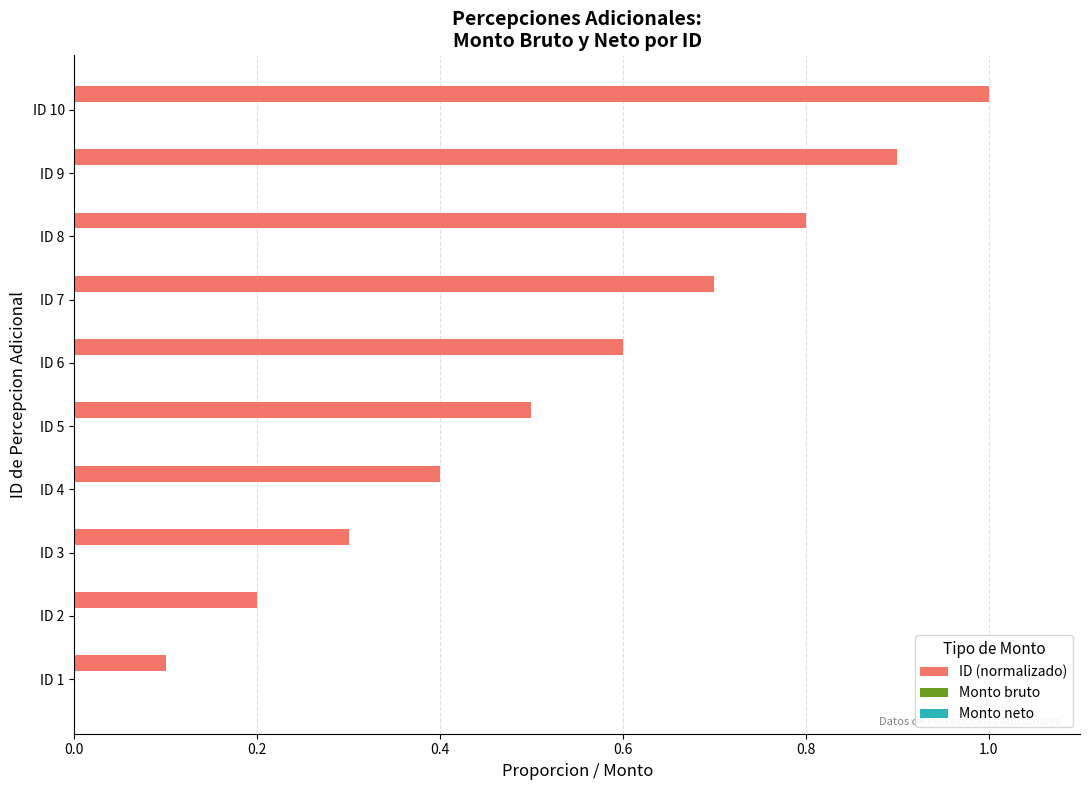

Reading top to bottom, what are all the values shown in this chart?

ID 10=1.0	ID 9=0.9	ID 8=0.8	ID 7=0.7	ID 6=0.6	ID 5=0.5	ID 4=0.4	ID 3=0.3	ID 2=0.2	ID 1=0.1